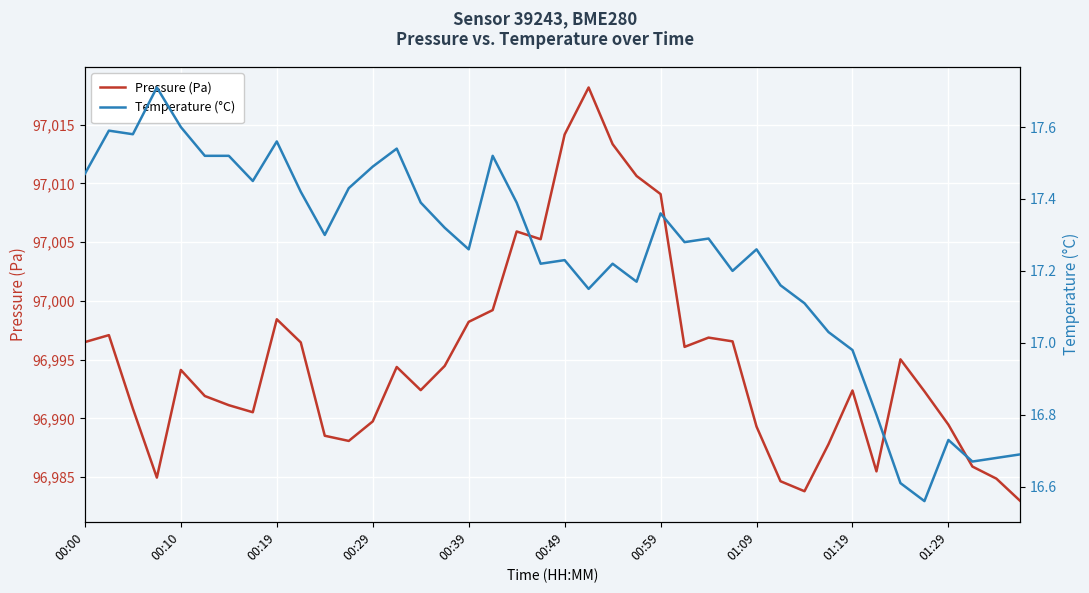

What is the maximum value shown in the chart?

97018.2